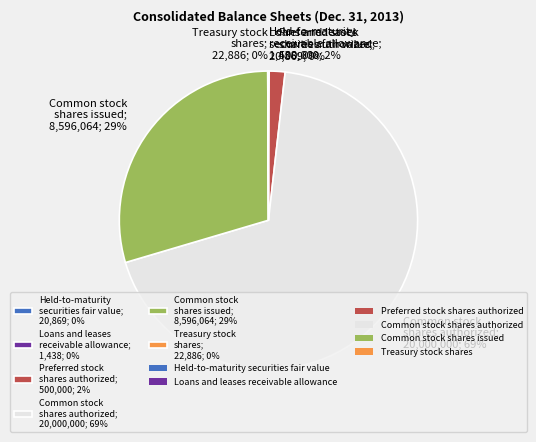

Is there a majority slice in this chart?

Yes